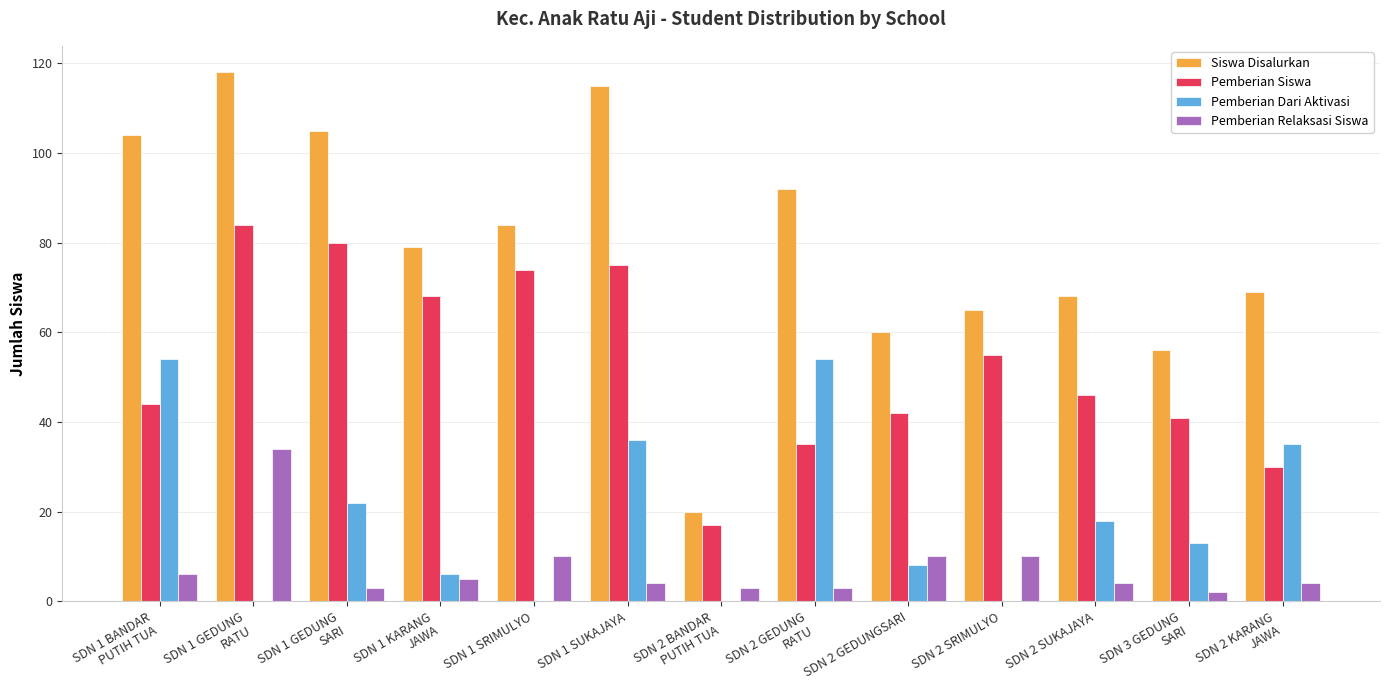

Does the chart contain stacked bars?

No